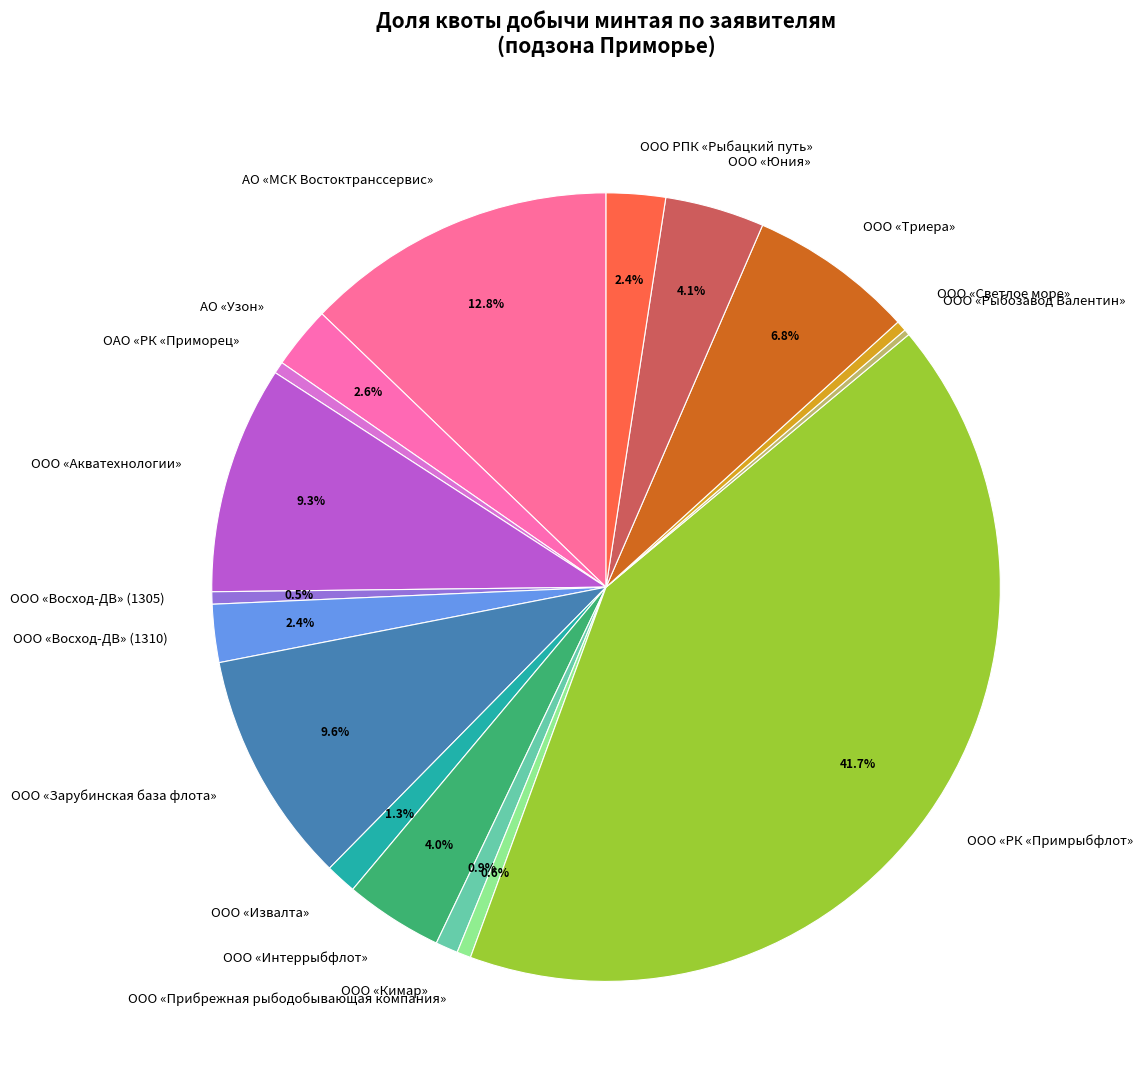

Is it true that ООО «Прибрежная рыбодобывающая компания» is 1% of the pie?

True